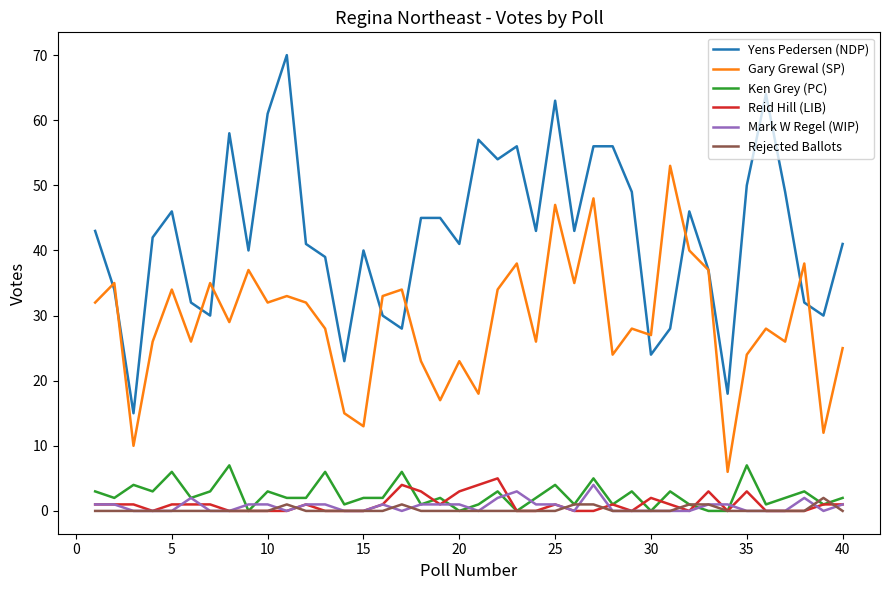

Is this an area chart (filled region under the line)?

No